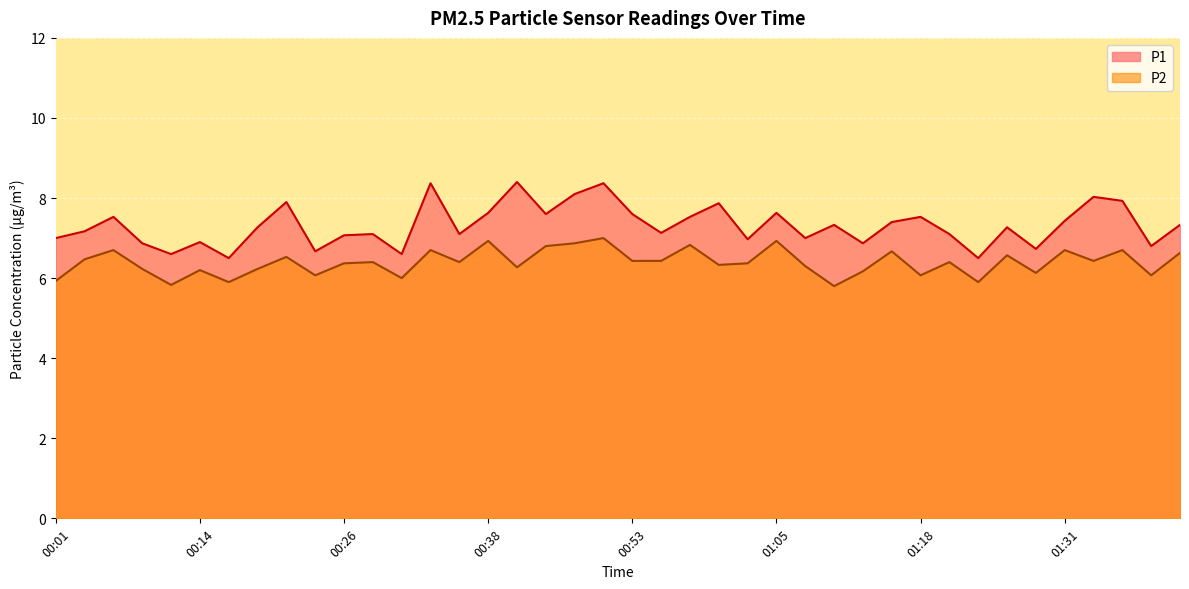

At how many categories does at least one series exceed 6?

40